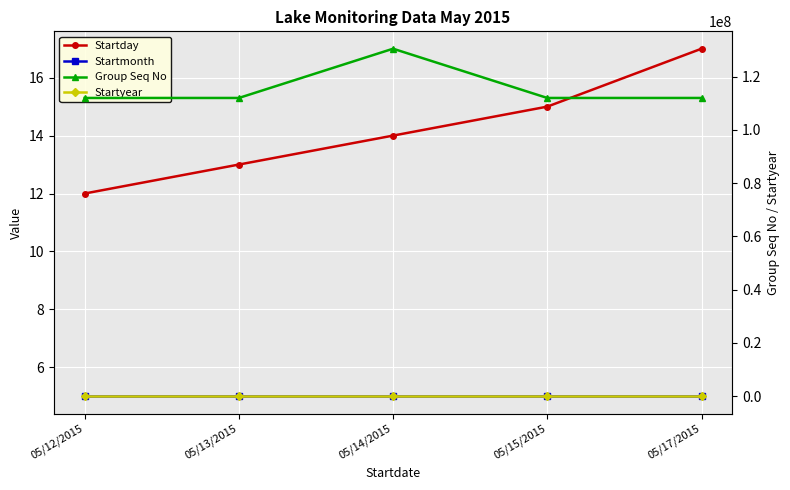

The Startyear series shows 957 at 05/13/2015. True or false?

False